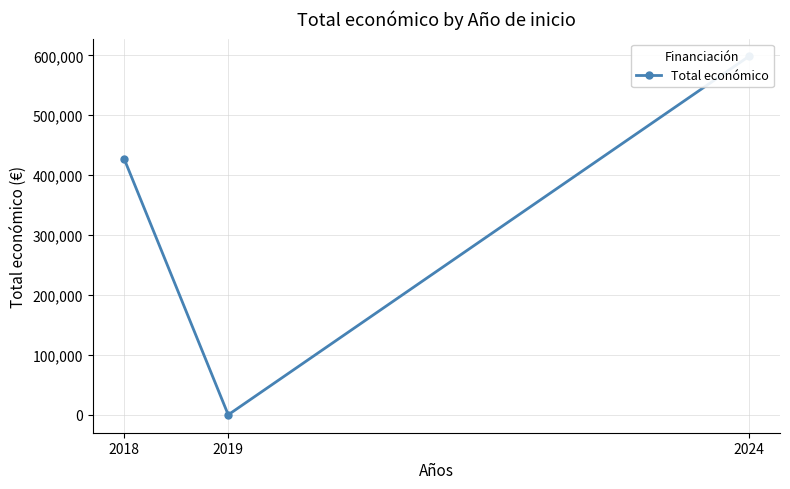

Is this an area chart (filled region under the line)?

No